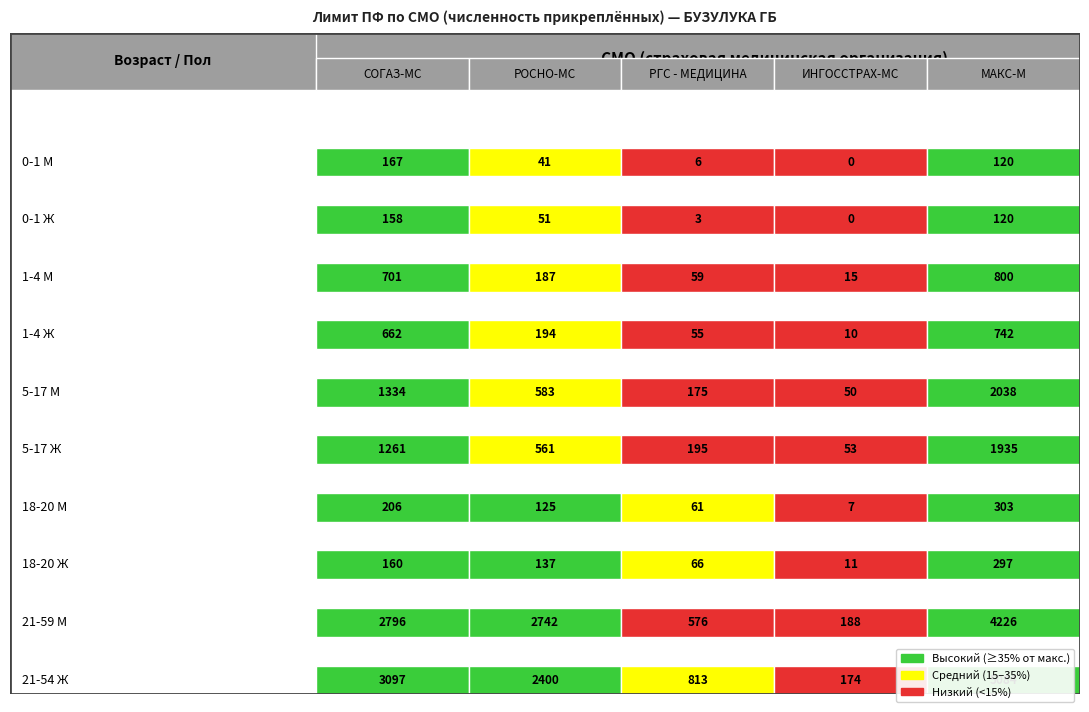

What is the maximum value shown in the chart?

5084